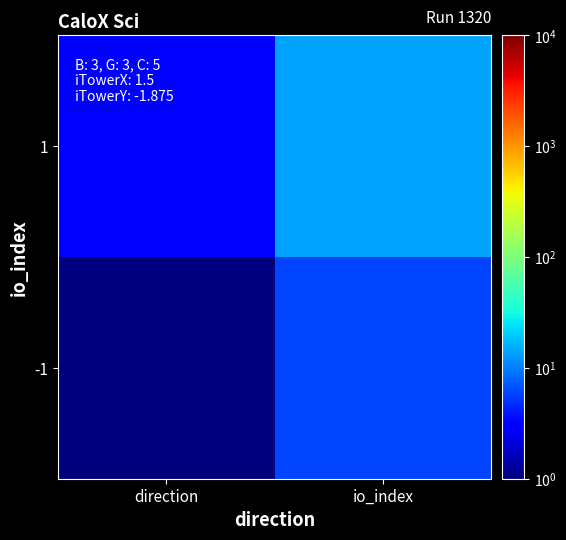

Reading left to right, list all the values displayed in this chart.

-1: direction=1	io_index=6
1: direction=3	io_index=14